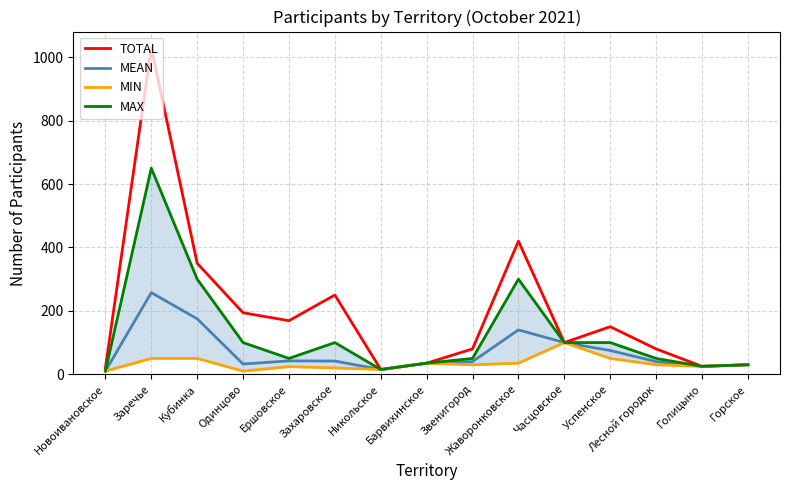

True or false: MAX and MEAN cross at least once.

False